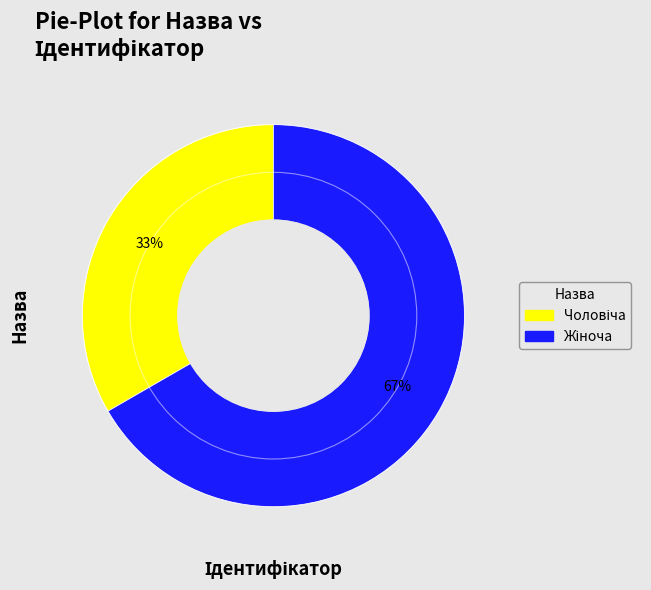

To the nearest percent, what is the average slice percentage?

50%